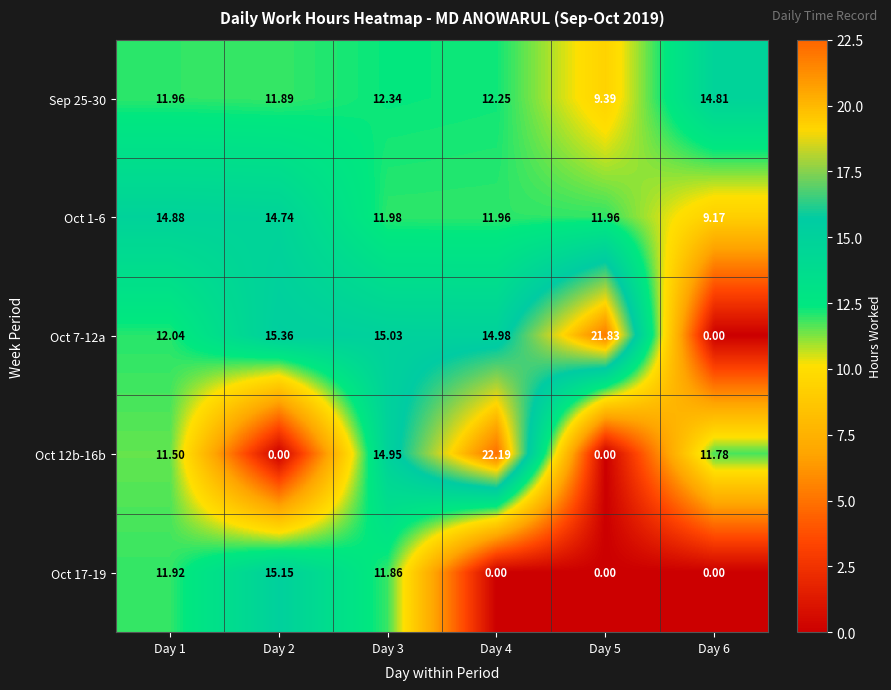

Is the value of Oct 1-6 at Day 4 greater than the value of Oct 17-19 at Day 3?

Yes